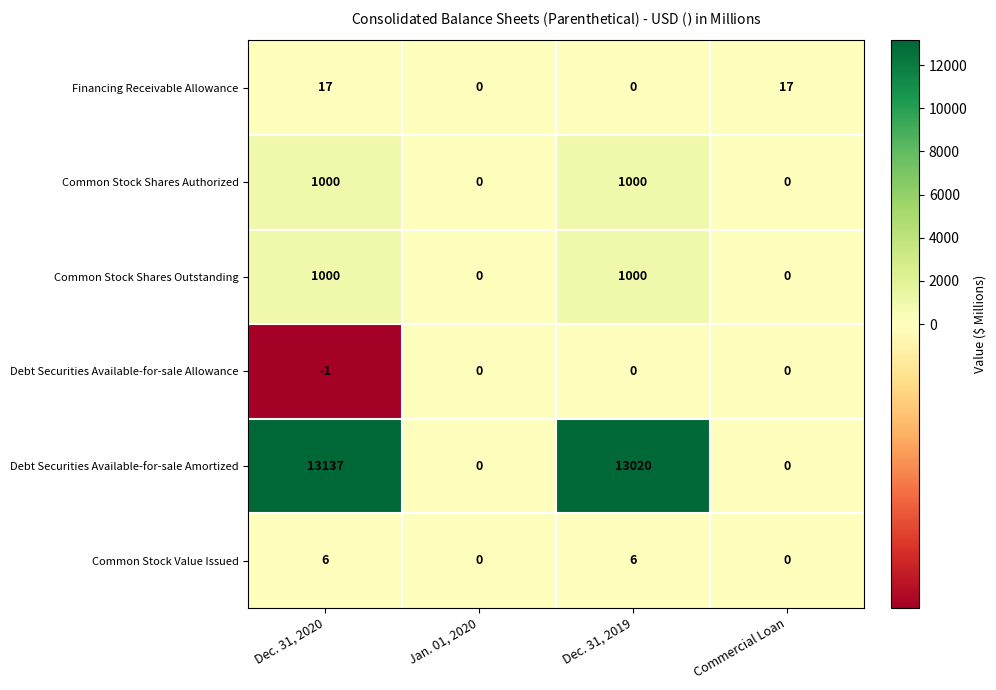

Is it true that Common Stock Shares Outstanding equals 628 at Dec. 31, 2020?

False